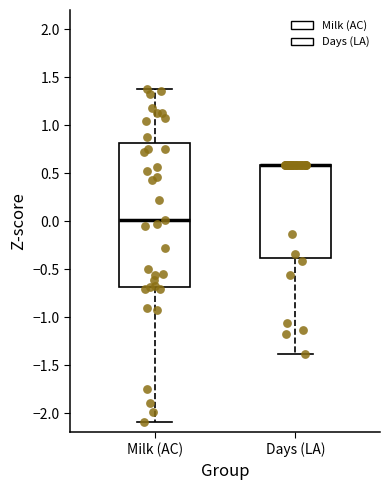

Where does the lower whisker of the box for Days (LA) end on the y-axis? The values are not printed on the chart, so give them approximately, as read against the axis.

-1.4